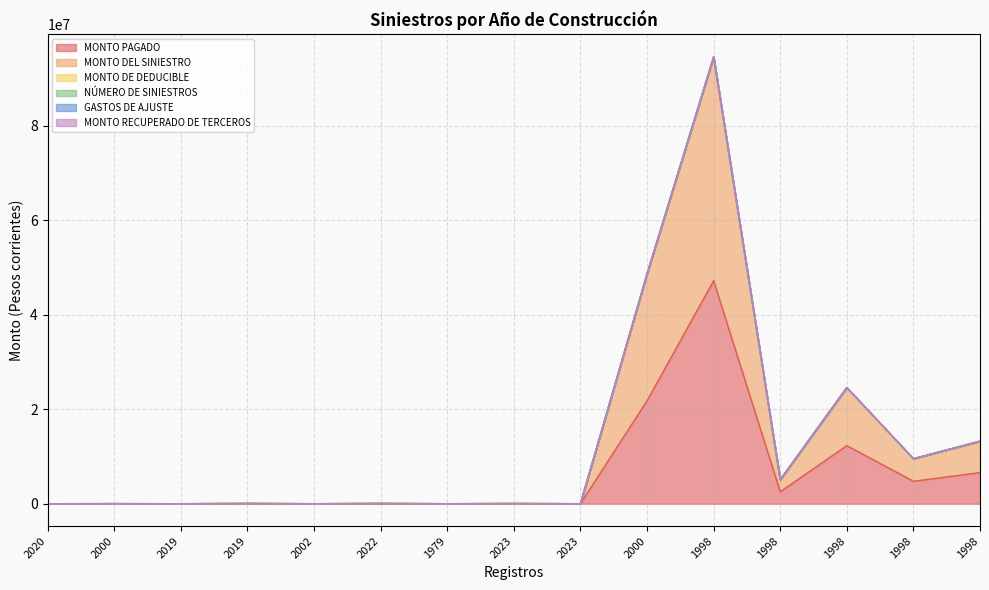

Between 1998 and 1998, which is larger?

1998